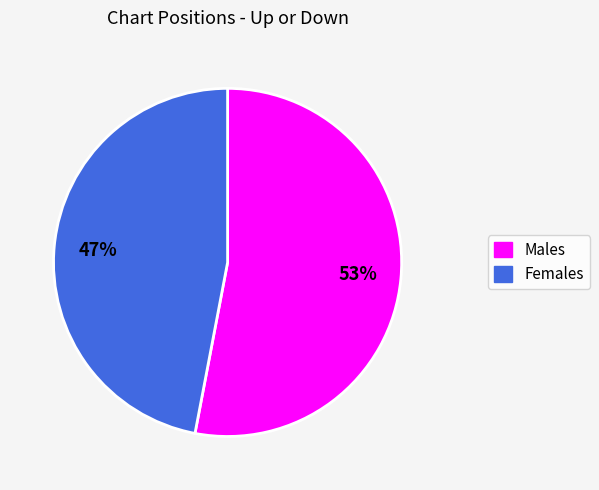

To the nearest percent, what is the average slice percentage?

50%